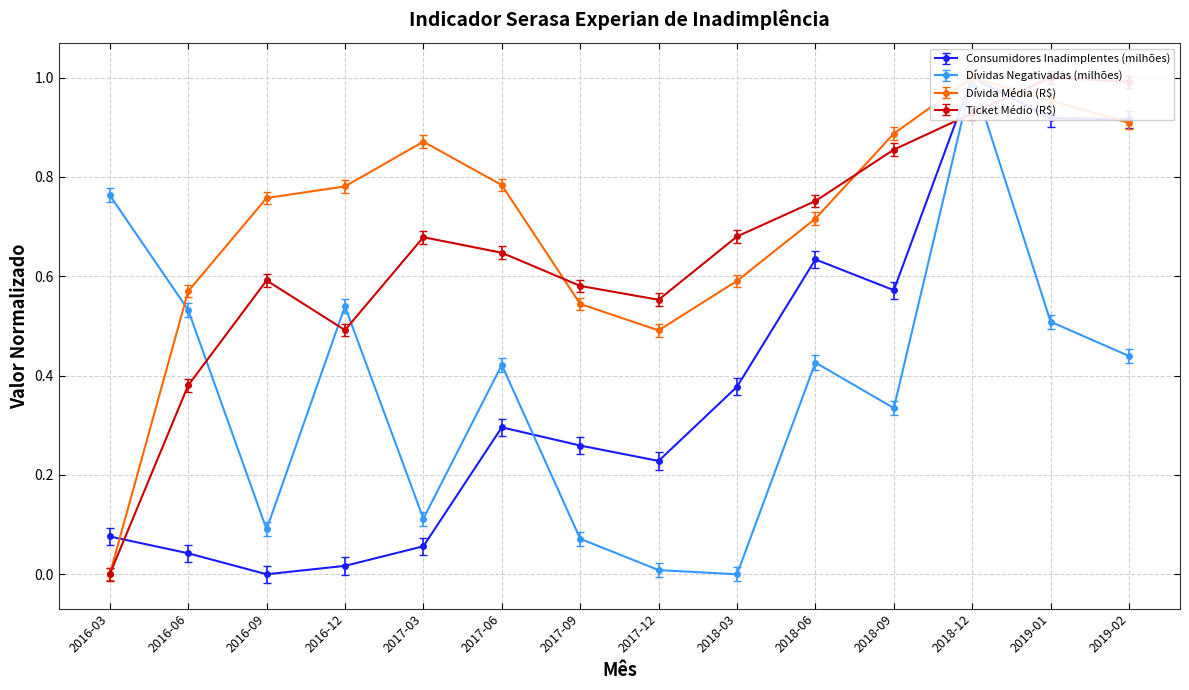

Where do Ticket Médio (R$) and Consumidores Inadimplentes (milhões) first cross each other?

2016-03 and 2016-06